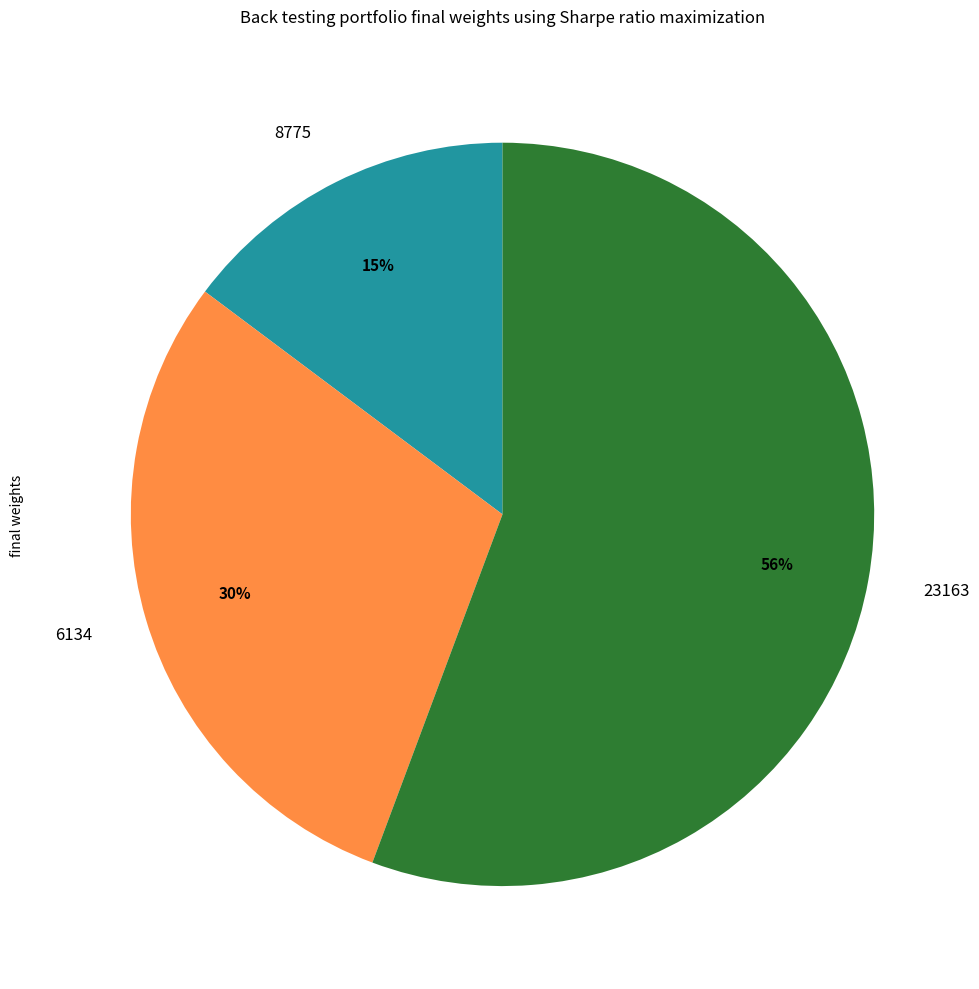

Is it true that 23163 is 13% of the pie?

False